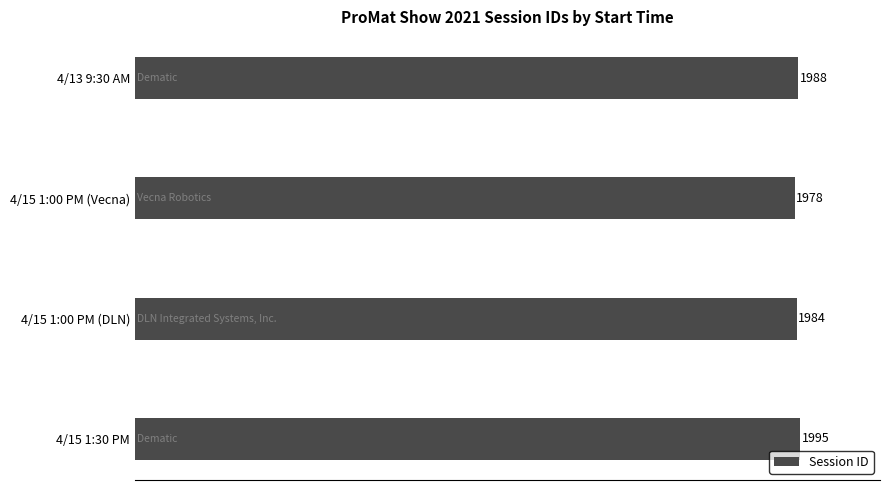

Rank the categories by value from highest to lowest.

4/15 1:30 PM, 4/13 9:30 AM, 4/15 1:00 PM (DLN), 4/15 1:00 PM (Vecna)